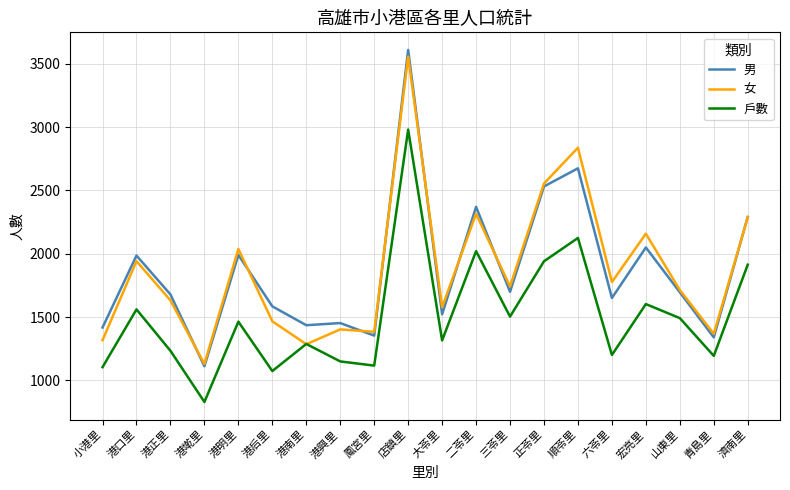

At which label does 男 first exceed 1696?

港口里